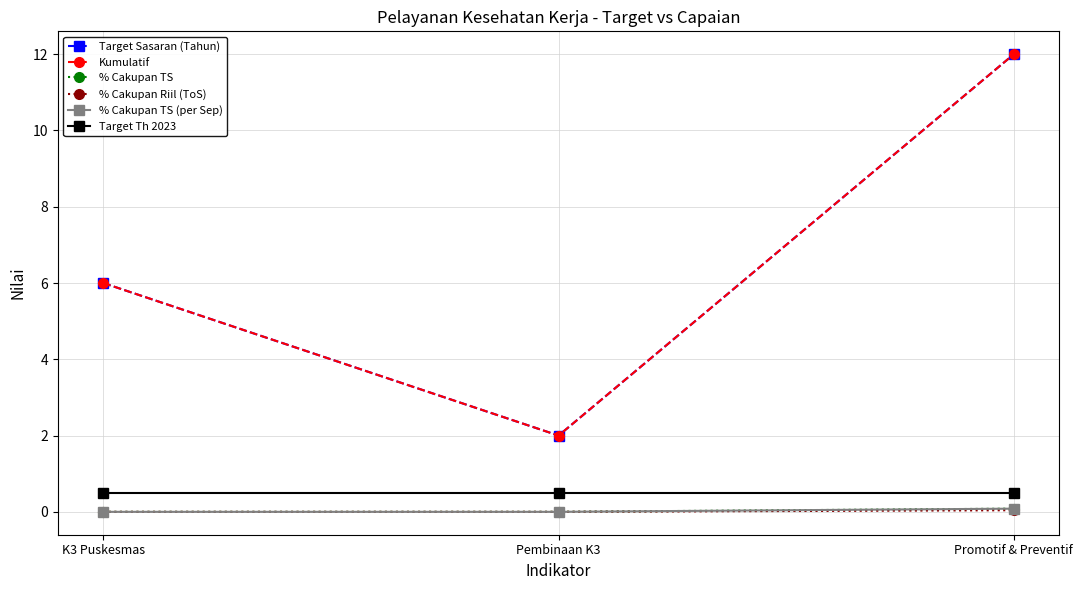

Is this an area chart (filled region under the line)?

No